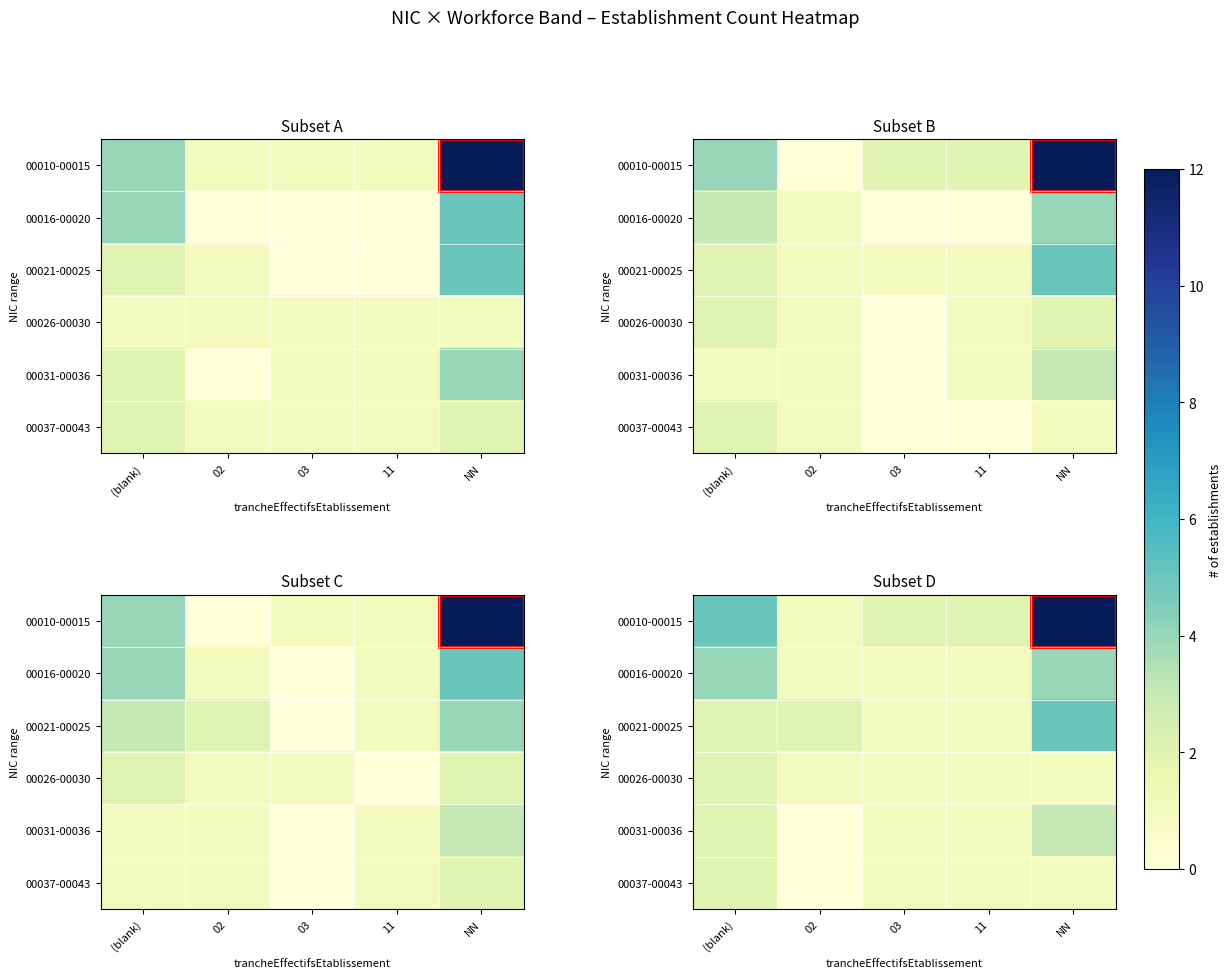

How many data points in 00010-00015 are above 2?

2